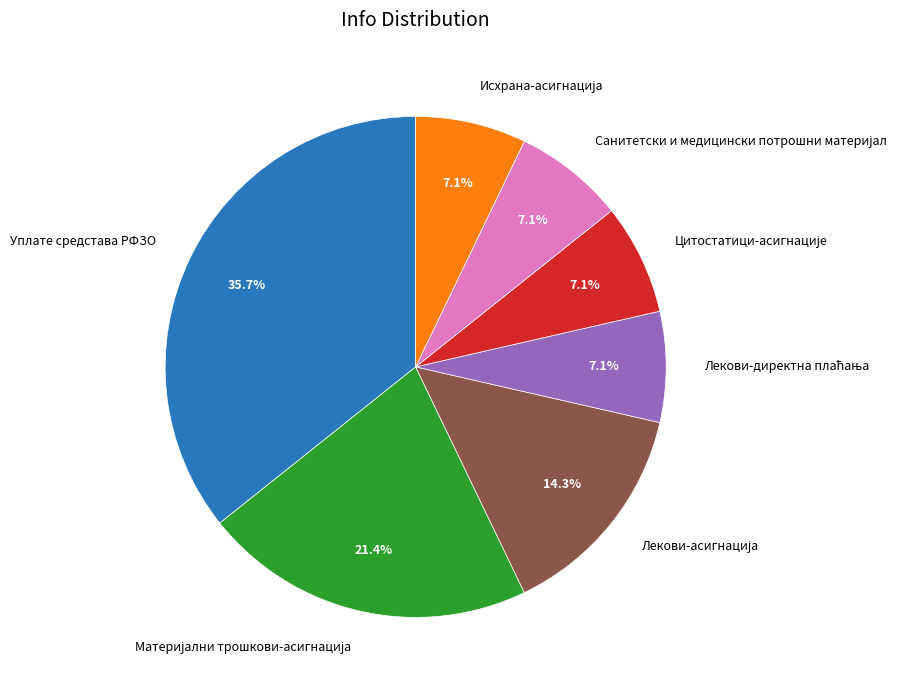

Is there any slice that represents more than half of the pie?

No